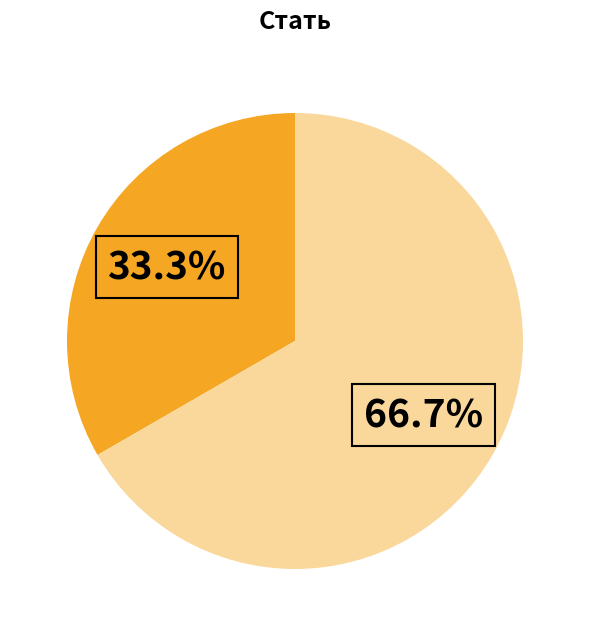

Is there any slice that represents more than half of the pie?

Yes